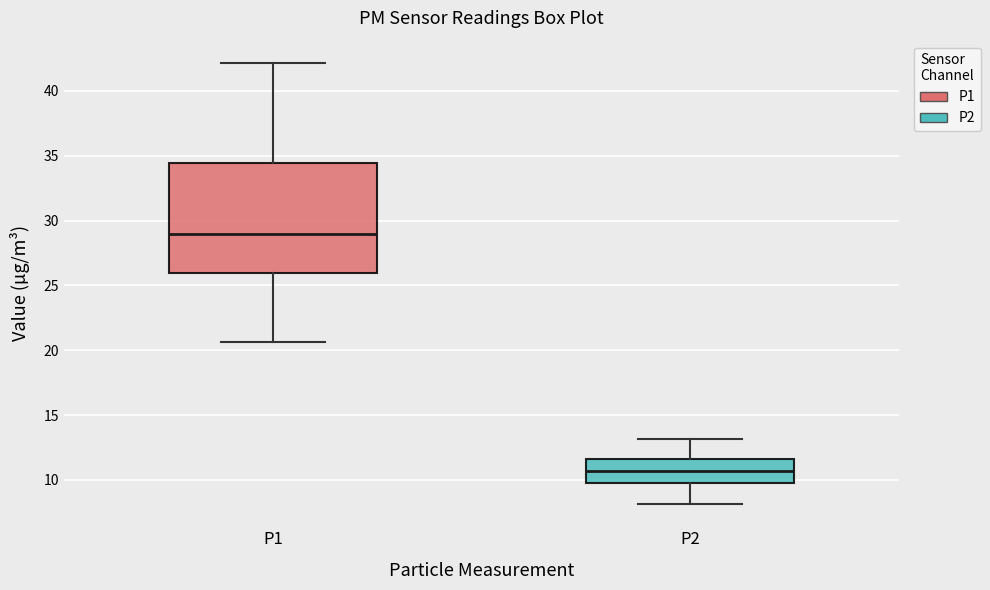

Which box's median line is the lowest?

P2